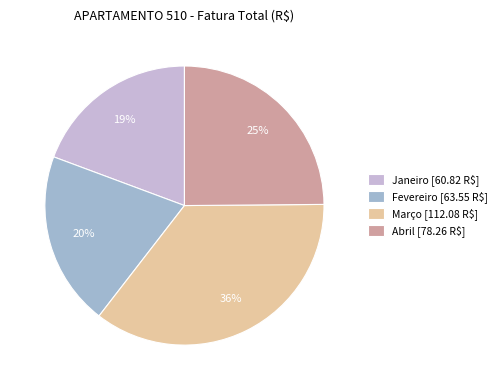

Does Janeiro account for over 50% of the chart?

No